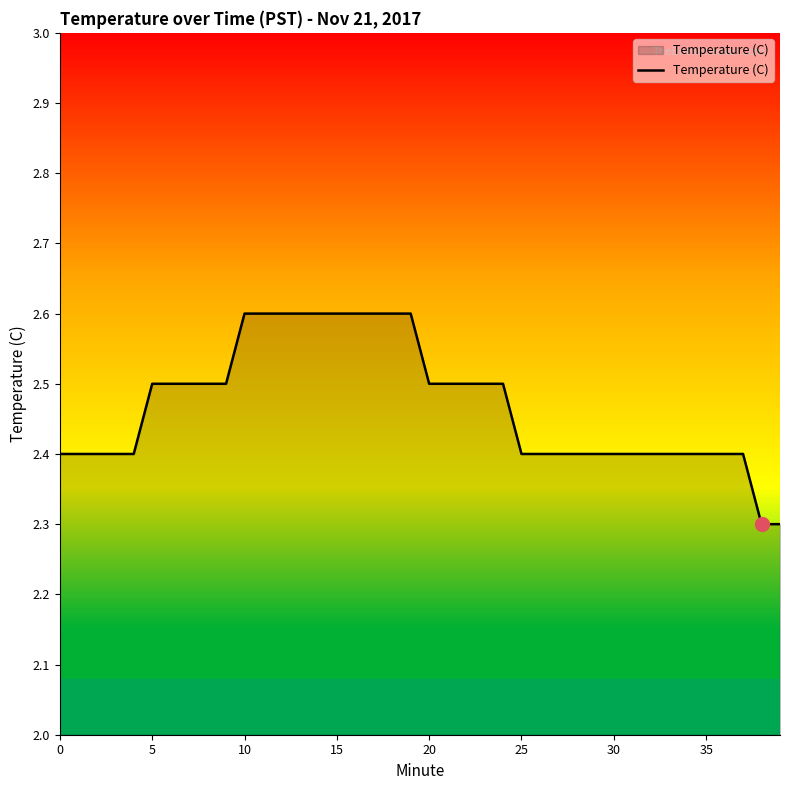

What is the minimum value shown in the chart?

2.3